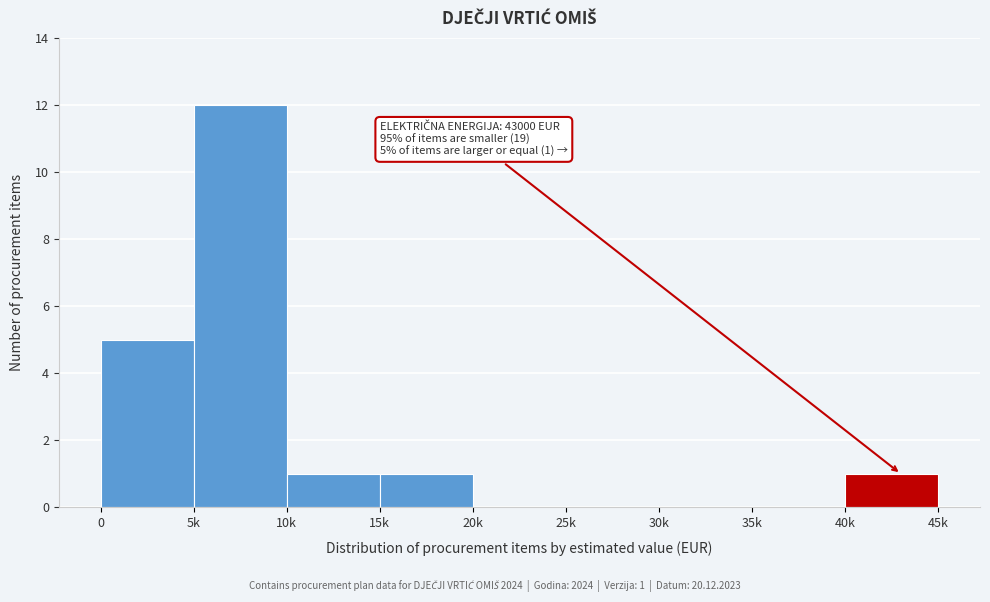

Reading left to right, list all the values displayed in this chart.

0=5	5k=12	10k=1	15k=1	20k=0	25k=0	30k=0	35k=0	40k=1